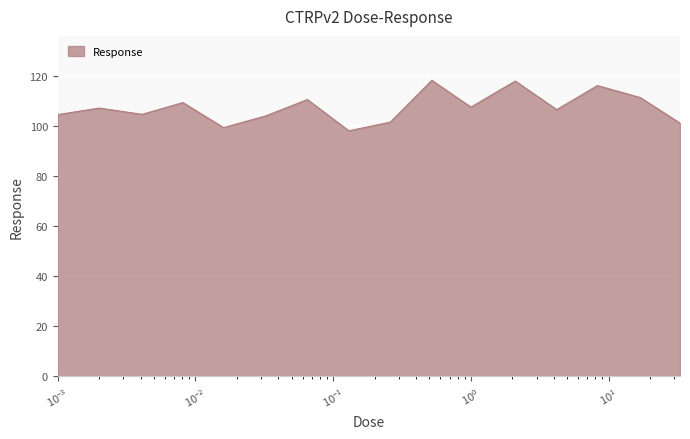

What is the maximum value shown in the chart?

118.3